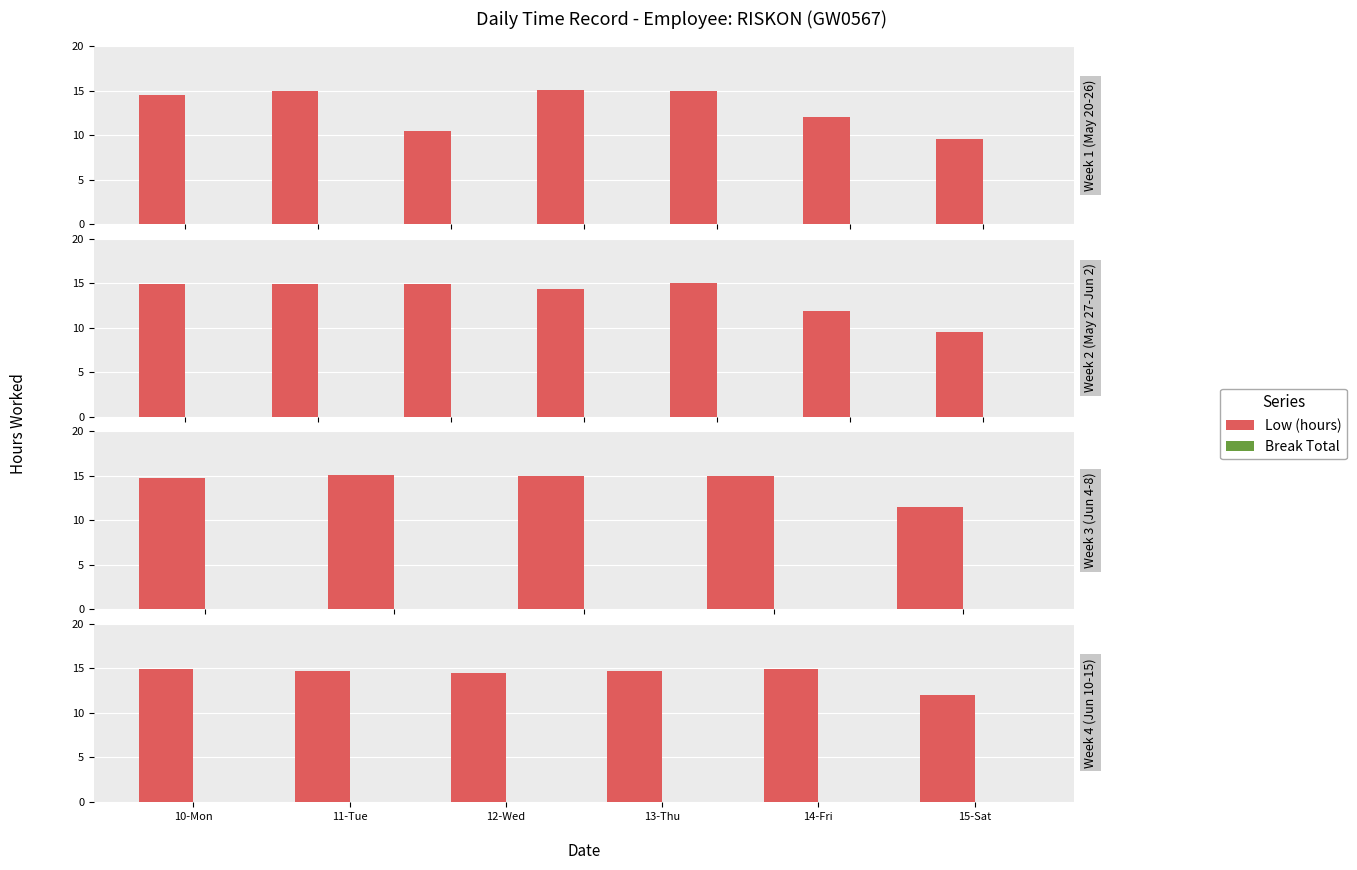

Rank the categories by Low (hours) value from highest to lowest.

14-Fri, 10-Mon, 11-Tue, 13-Thu, 12-Wed, 15-Sat